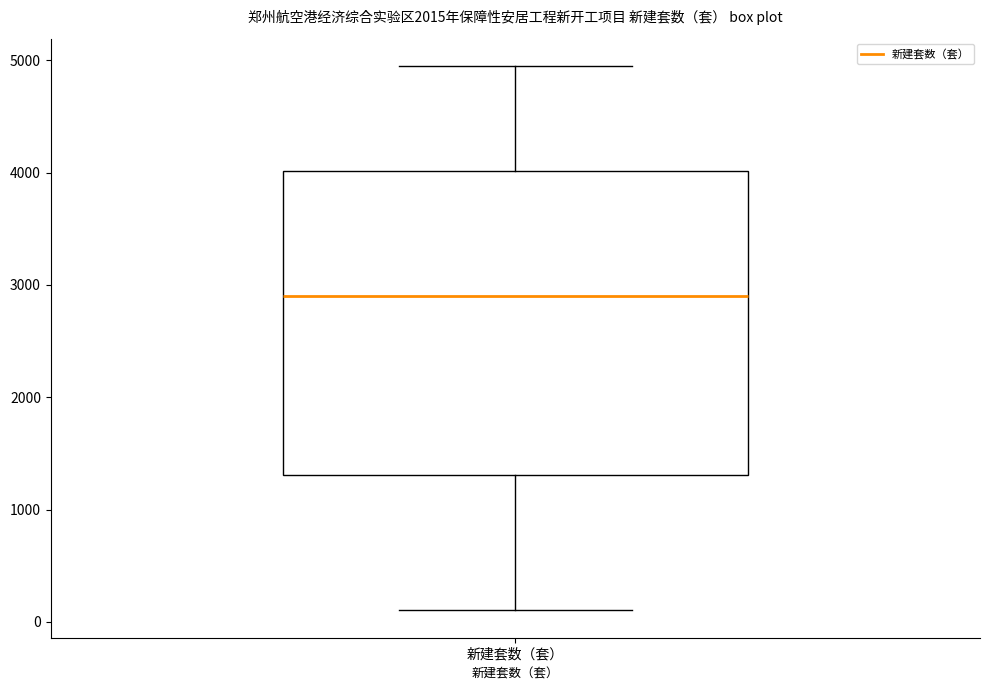

Transcribe this box plot: give where the median line is, the range the box spans, and where the two whiskers end, as read against the y-axis. The values are not printed on the chart, so give them approximately, as read against the axis.

median 2900, box 1300 to 4000, whiskers 100 to 5000